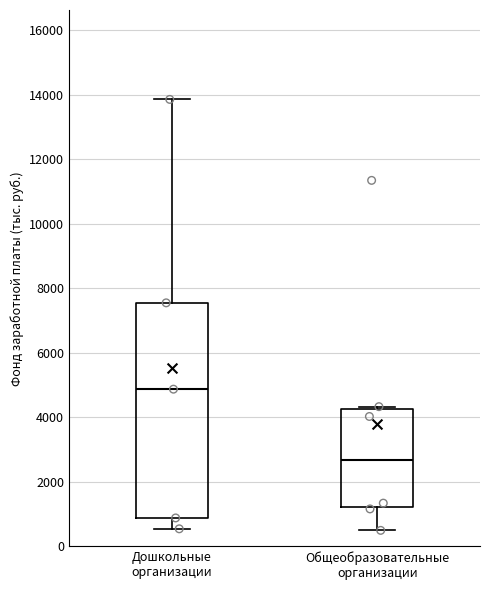

Reading left to right, transcribe this box plot: for each box, give where its median line is, the range the box spans, and where its two whiskers end, as read against the y-axis. The values are not printed on the chart, so give them approximately, as read against the axis.

Дошкольные организации: median 4800, box 800 to 7600, whiskers 600 to 13800
Общеобразовательные организации: median 2600, box 1200 to 4200, whiskers 400 to 4400